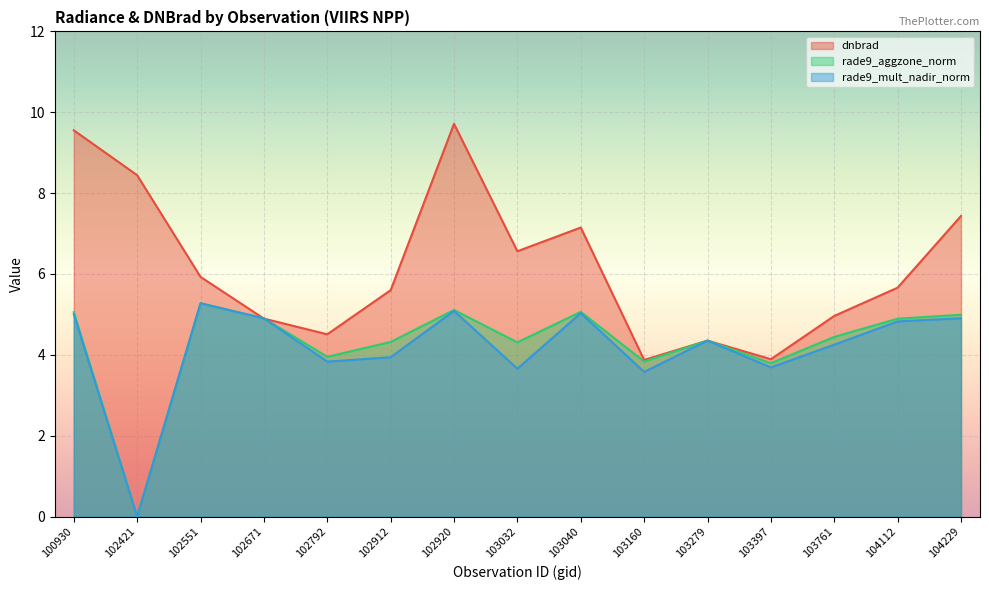

What are all the series names shown in the legend?

dnbrad, rade9_aggzone_norm, rade9_mult_nadir_norm